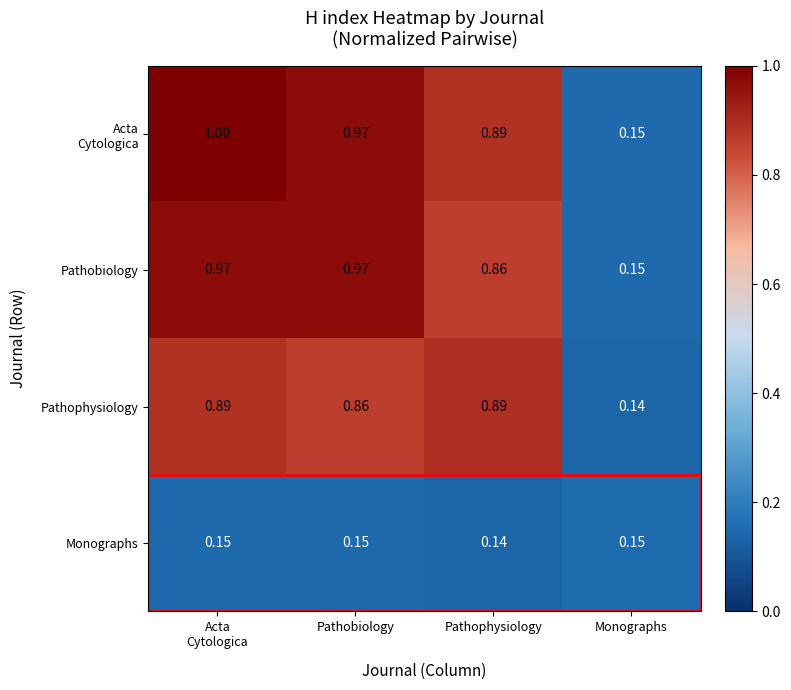

At which label is Pathophysiology closest to 0?

Monographs